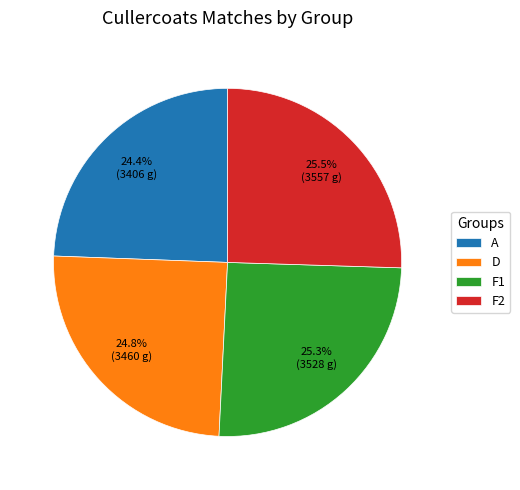

Is there a majority slice in this chart?

No